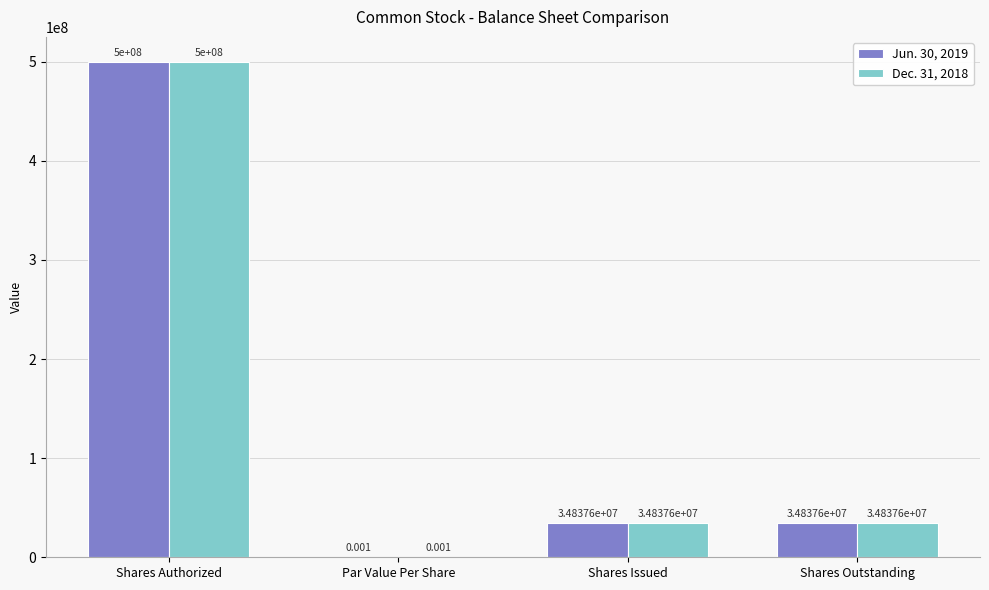

Which category has the highest value in the Dec. 31, 2018 series?

Shares Authorized